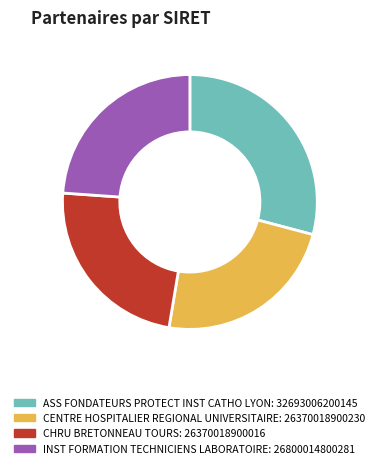

Which has a higher value, ASS FONDATEURS PROTECT INST CATHO LYON or CENTRE HOSPITALIER REGIONAL UNIVERSITAIRE?

ASS FONDATEURS PROTECT INST CATHO LYON